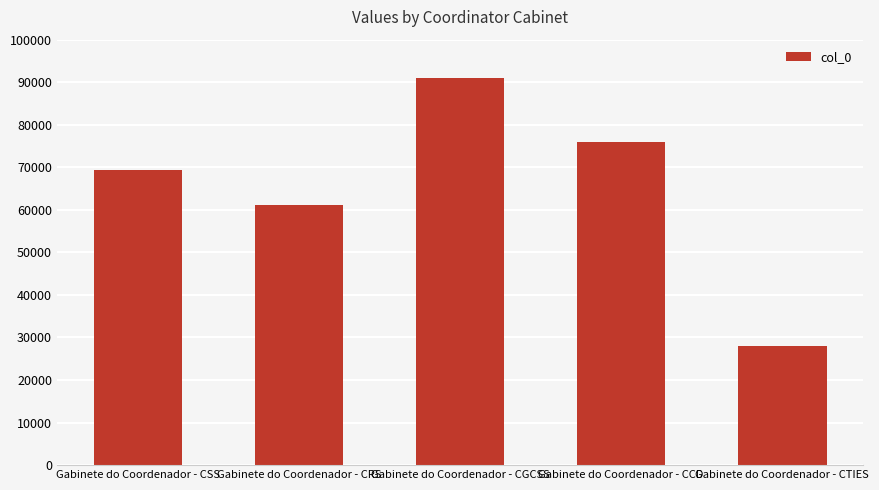

What is the value of the 5th bar from the left?

28038